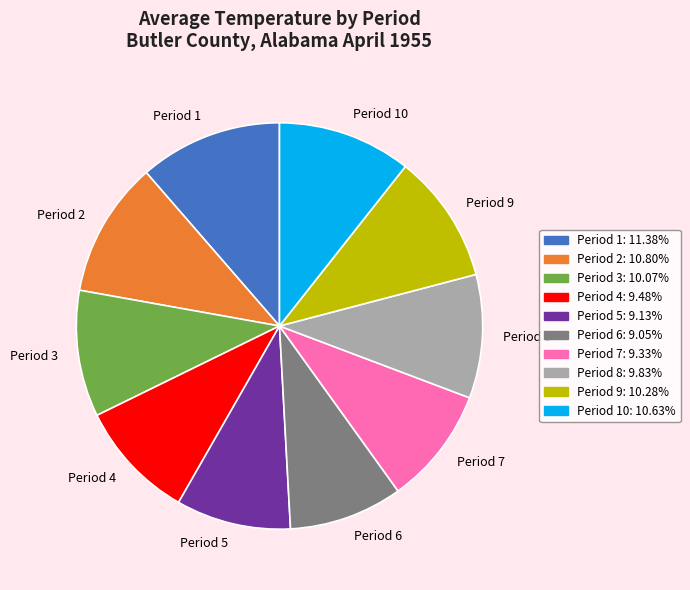

Does Period 10 represent more than half of the total?

No